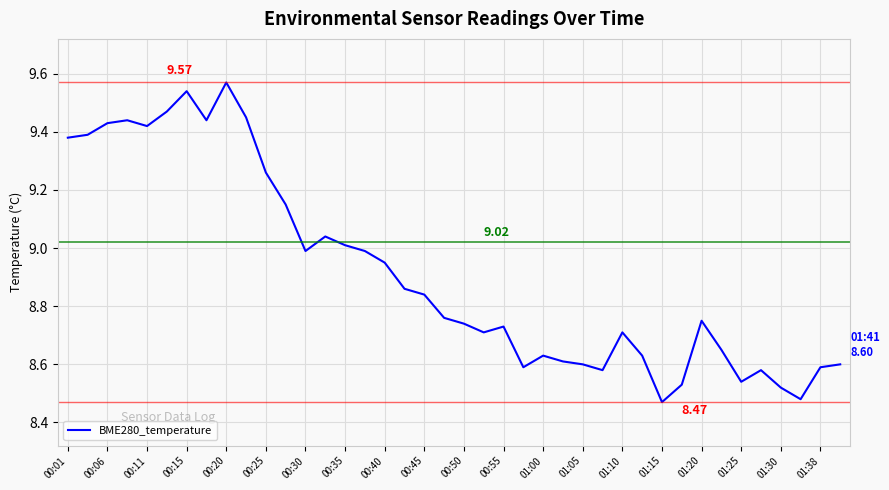

What is the difference between the maximum and minimum values?

1.1